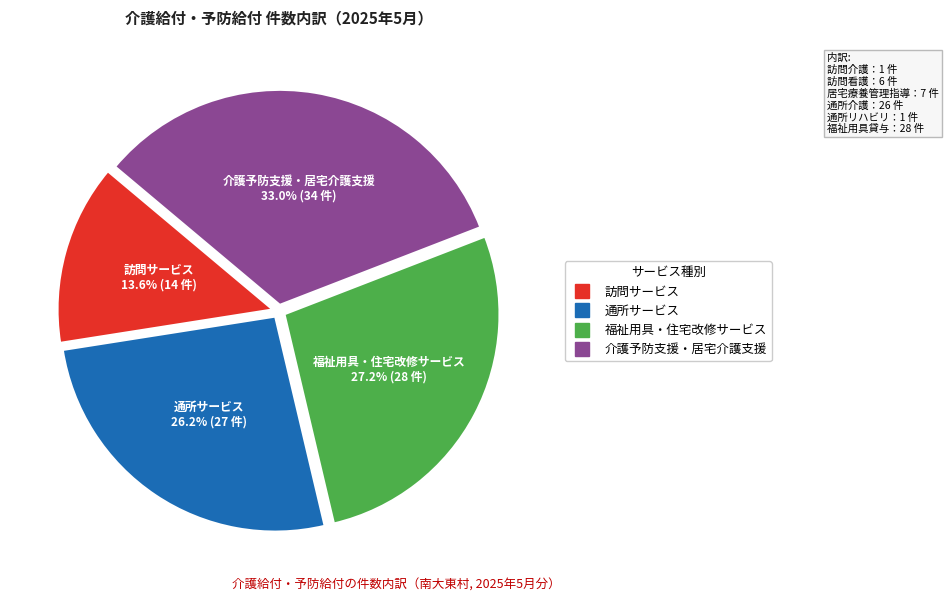

Does any single category account for the majority?

No